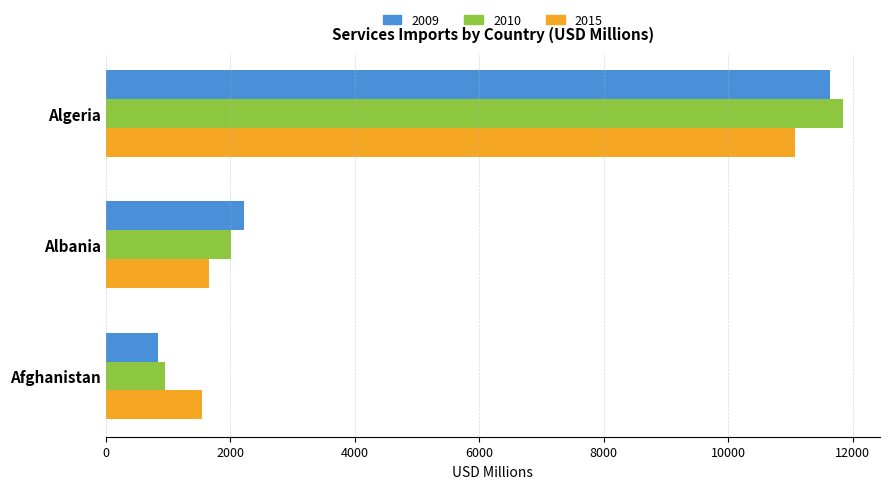

The value of 2015 at Algeria is 3876.7. True or false?

False